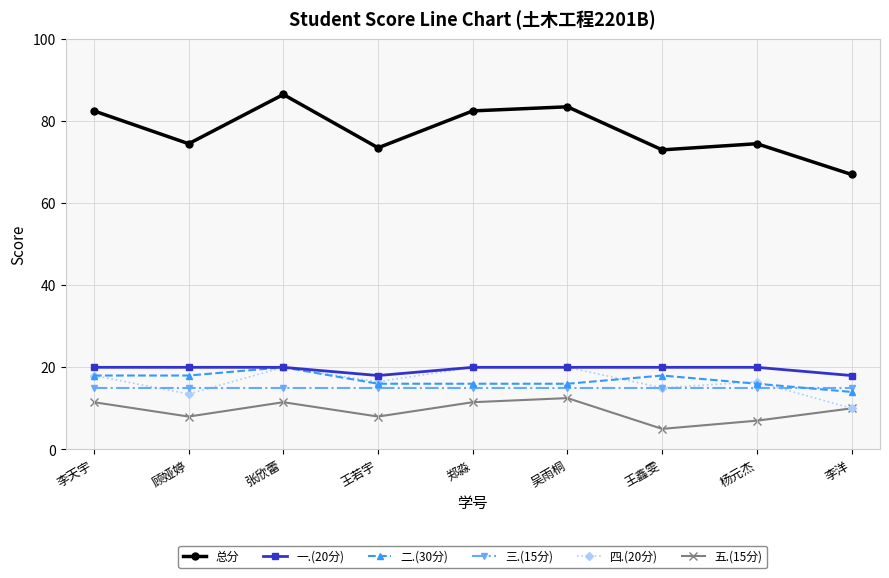

What is the greatest value displayed?

86.5